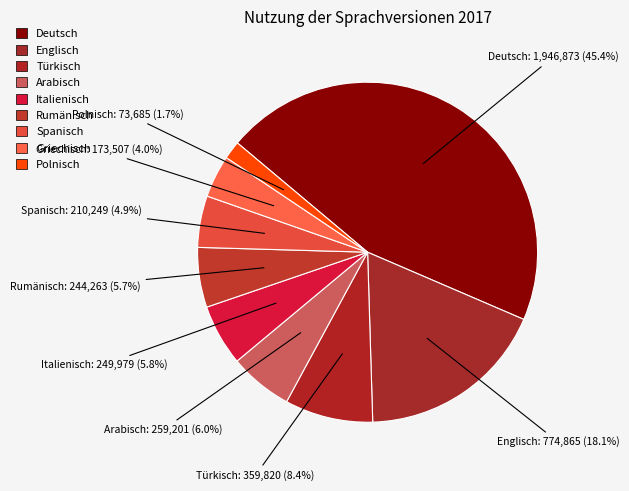

To the nearest percent, what is the difference between the Deutsch and Polnisch slice percentages?

44%